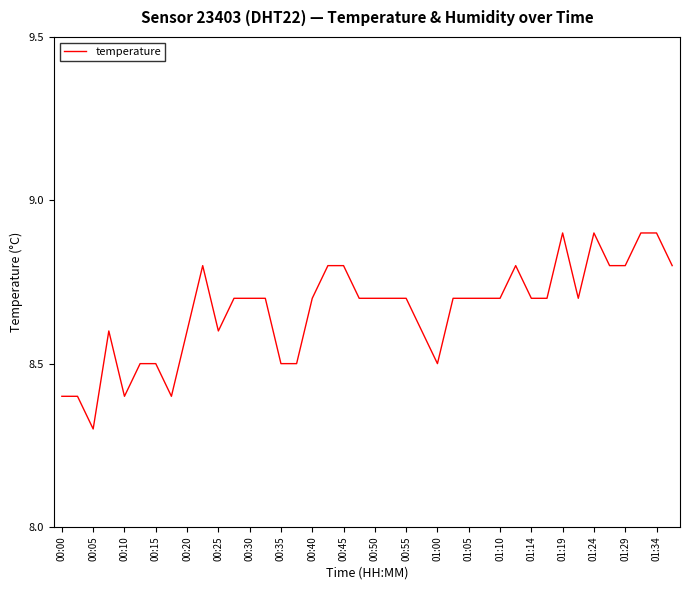

True or false: the data has more than 2 interior local peaks.

True